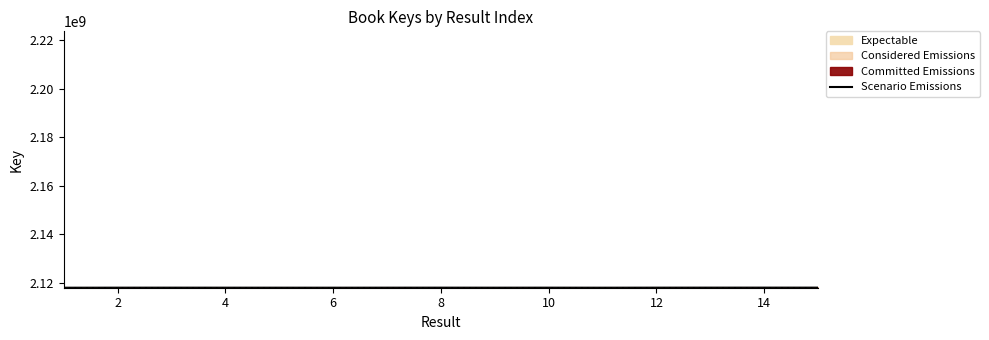

How many data points are less than 2117860585?

7